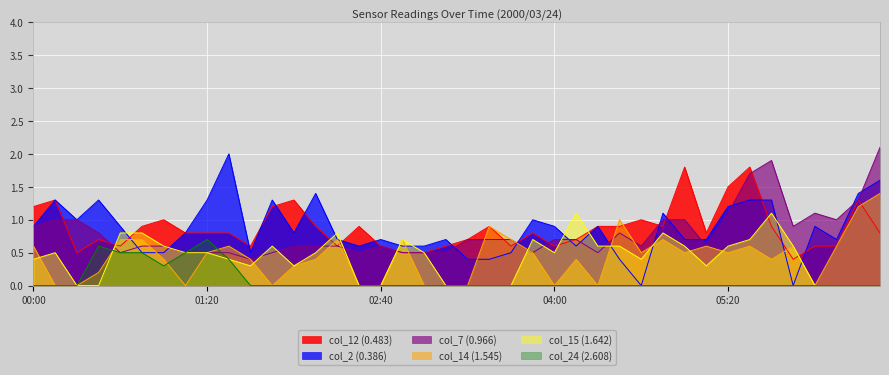

The col_7 (0.966) series shows 0.6 at 2000/03/24 00:50. True or false?

True